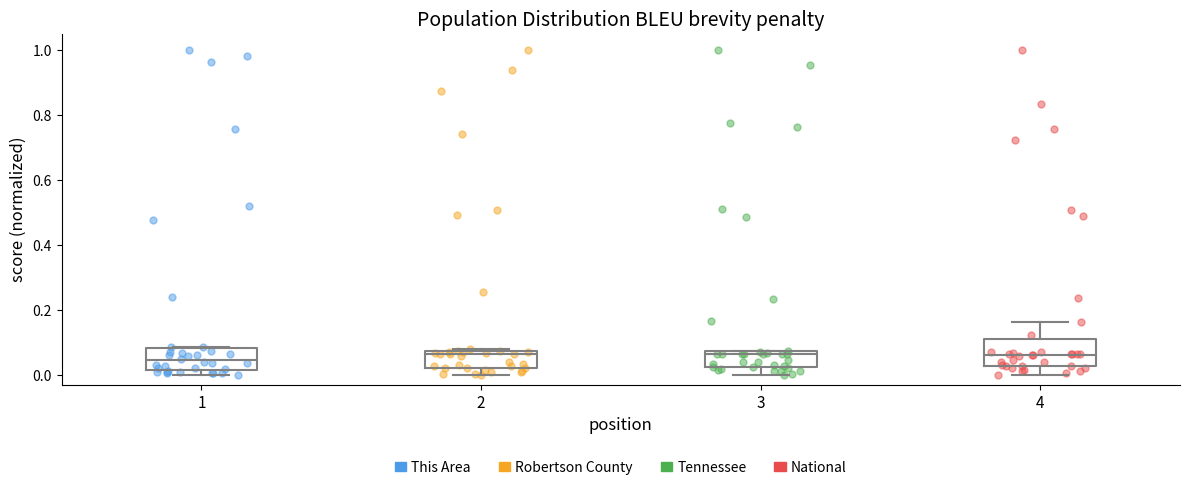

Where is the upper edge of the box at x = 3 on the y-axis? The values are not printed on the chart, so give them approximately, as read against the axis.

0.08